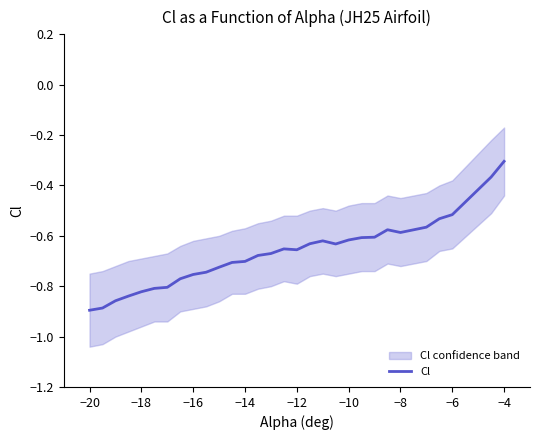

What is the highest value of the Cl series?

-0.3